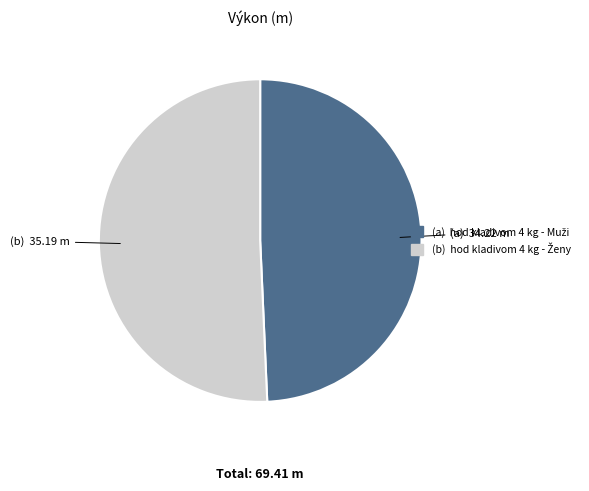

True or false: (b) accounts for 51% of the total.

True